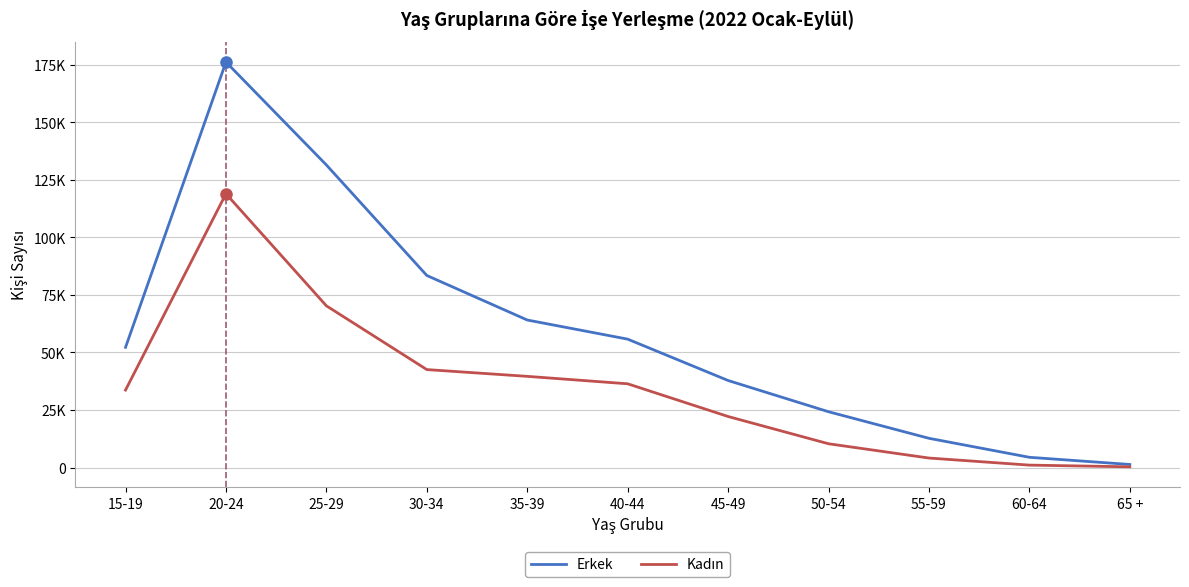

True or false: Erkek has more than 1 points higher than both neighbors.

False